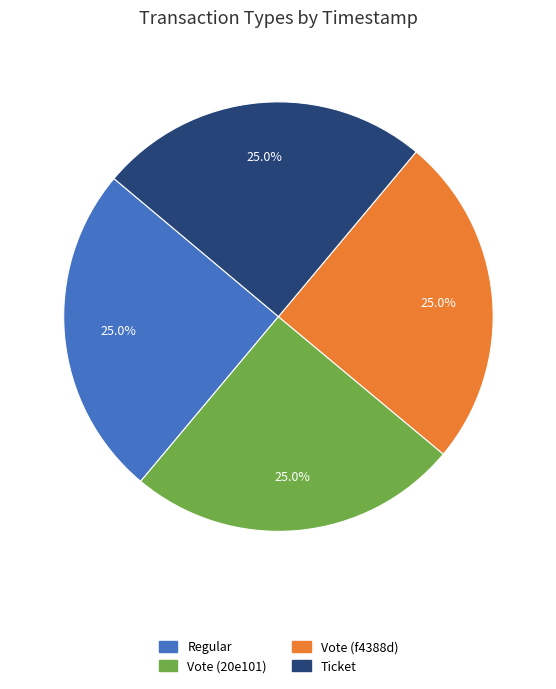

What is the ratio of the value at Regular to the value at Vote (20e101)?

1.0